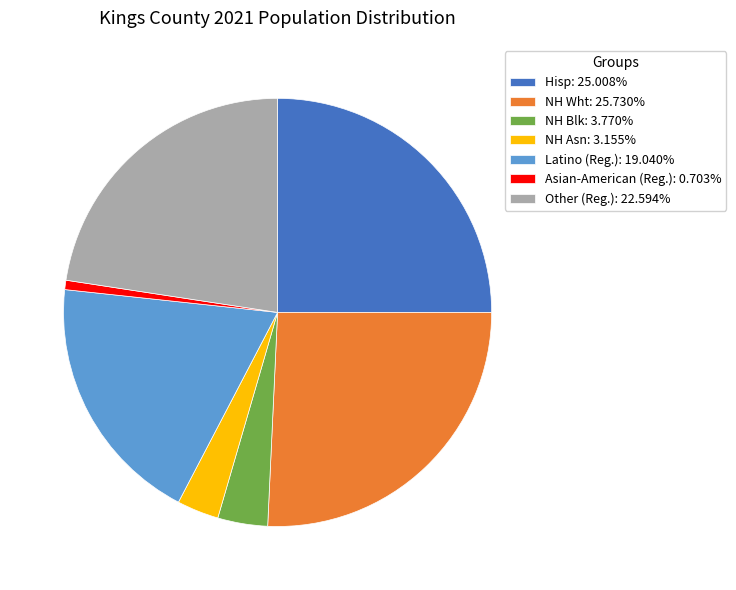

Rank the categories by value from lowest to highest.

Asian-American (Reg.), NH Asn, NH Blk, Latino (Reg.), Other (Reg.), Hisp, NH Wht